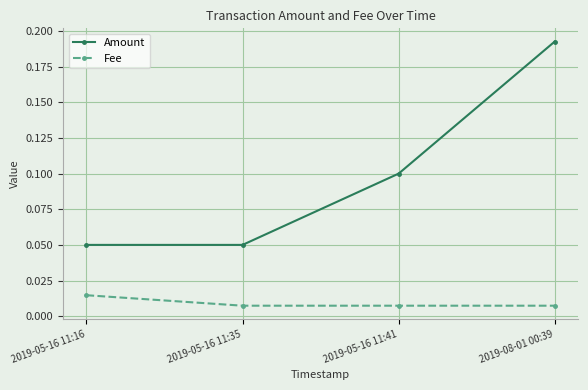

How many Fee values are between 0 and 1?

4